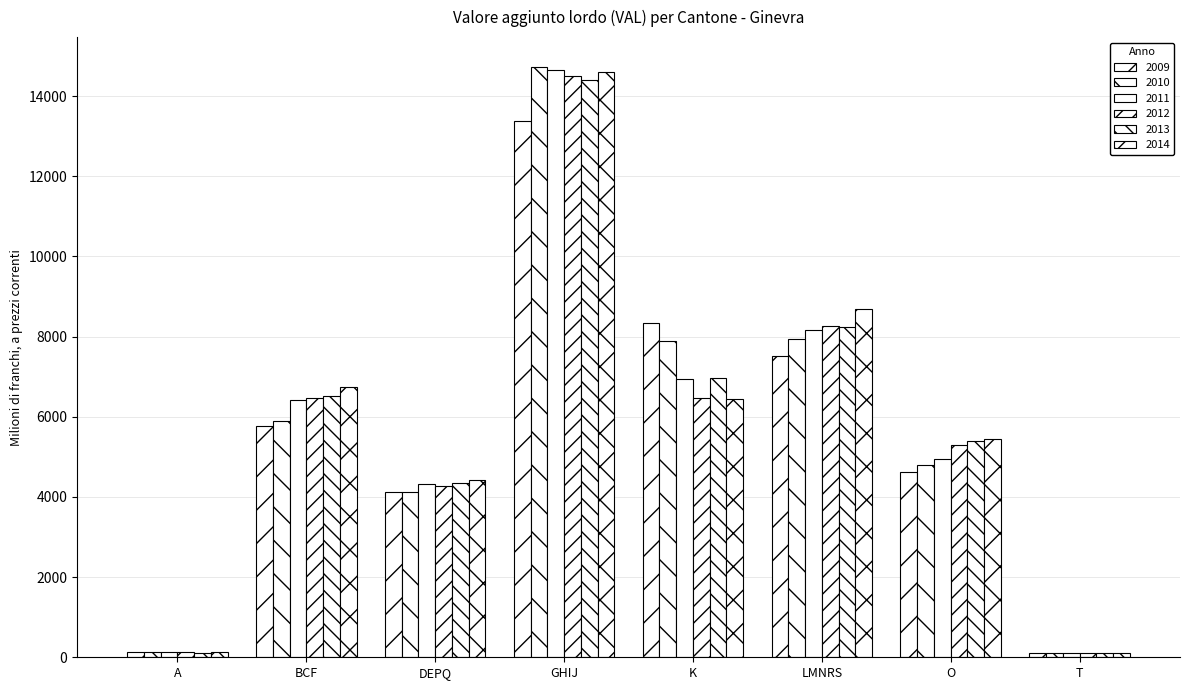

Between O and LMNRS, which is larger?

LMNRS